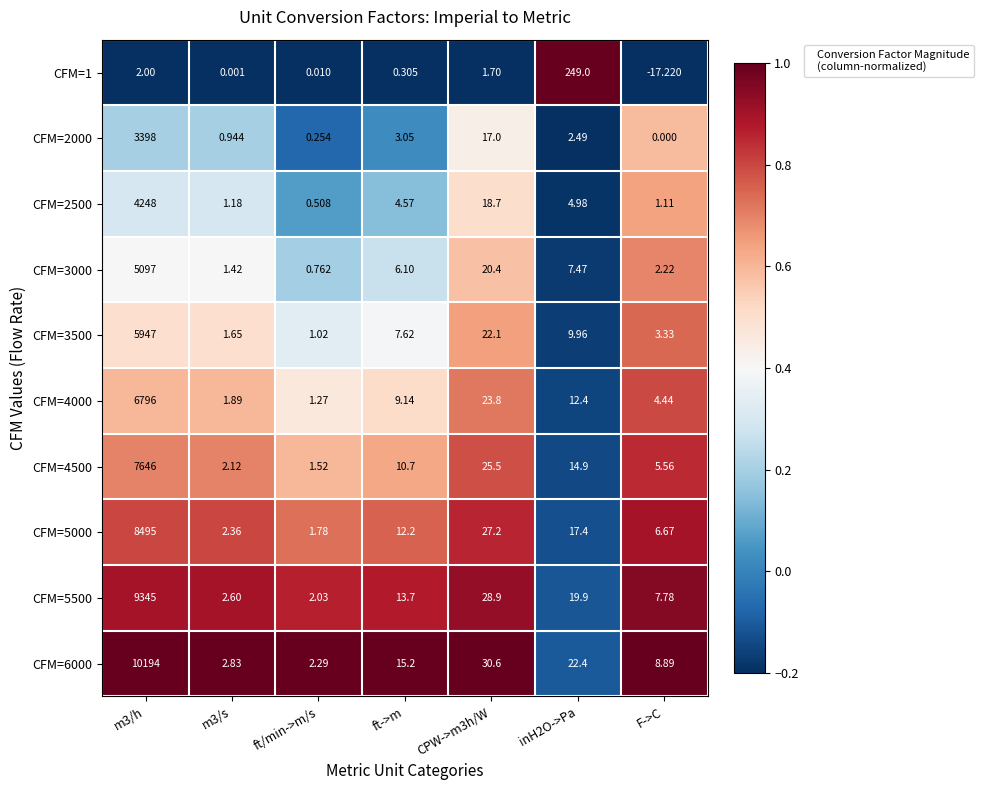

How many data points in CFM=3000 are above 6?

4